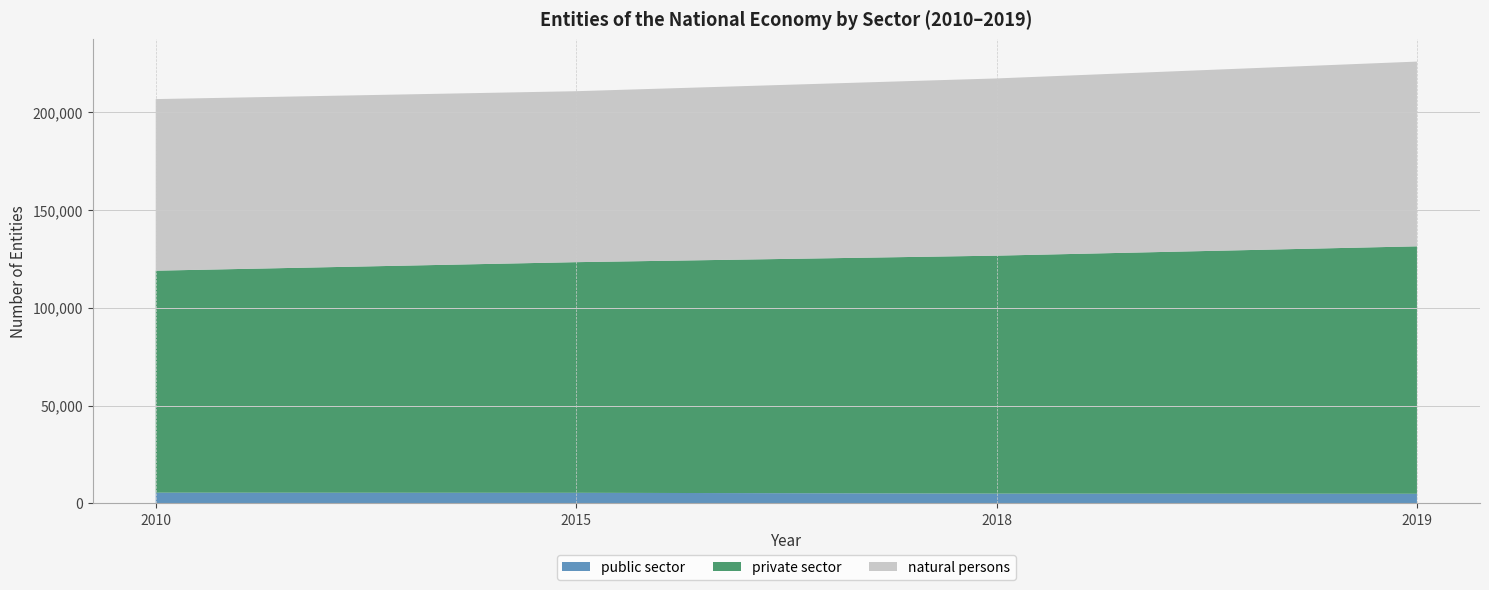

Reading left to right, extract all data points from this chart.

public sector: 2010=5514	2015=5440	2018=5033	2019=4944
private sector: 2010=113514	2015=117942	2018=121683	2019=126537
natural persons: 2010=87743	2015=87422	2018=90619	2019=94472